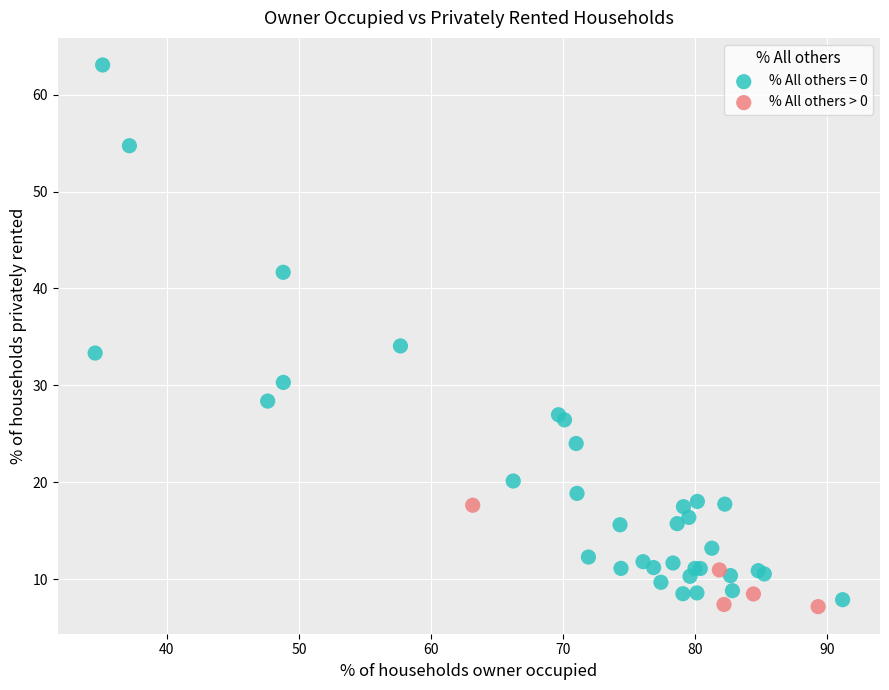

Which series has the largest Y range (max minus min)?

% All others = 0